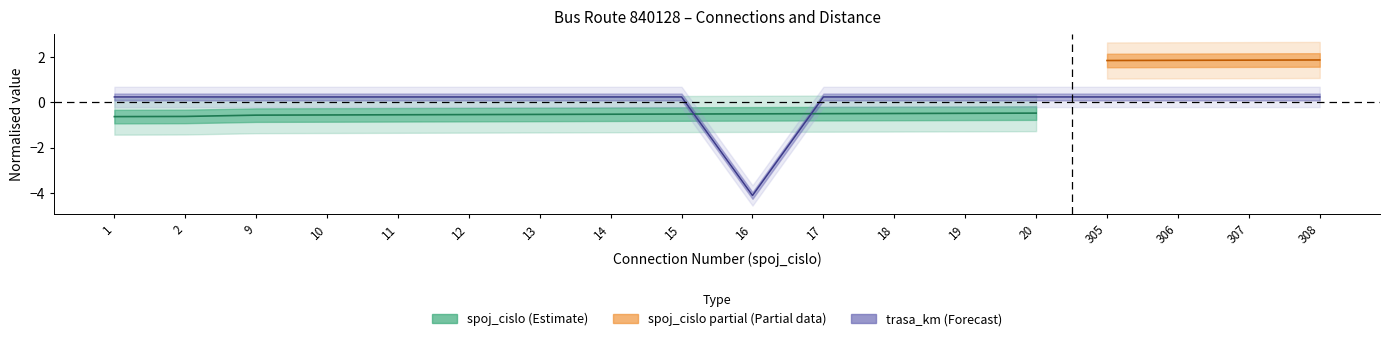

Rank the categories by value from lowest to highest.

16, 1, 2, 9, 10, 11, 12, 13, 14, 15, 17, 18, 19, 20, 305, 306, 307, 308